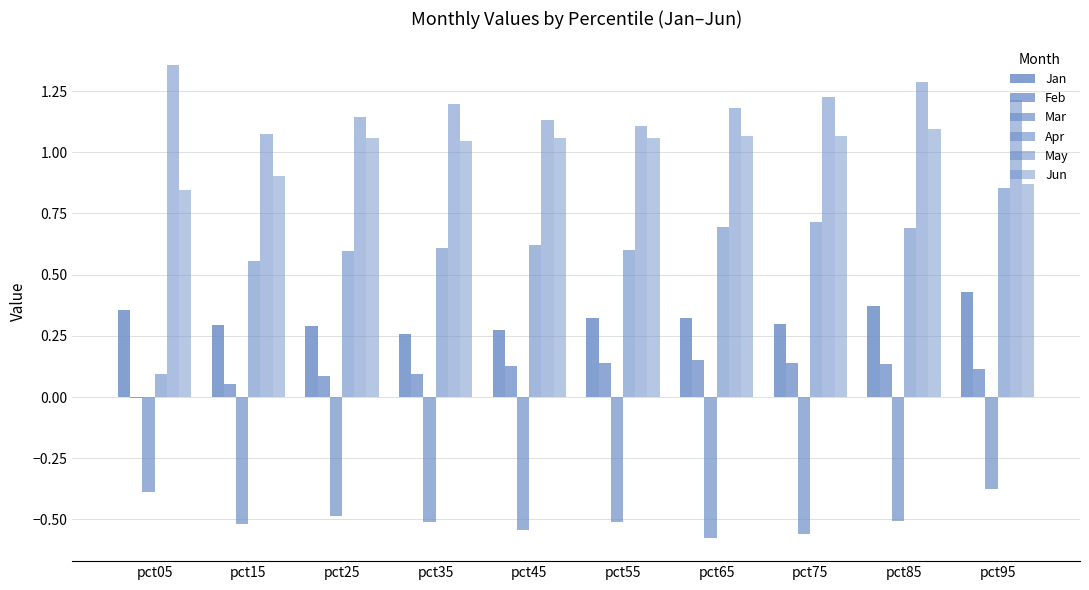

Which category has the highest value in the Jan series?

pct95